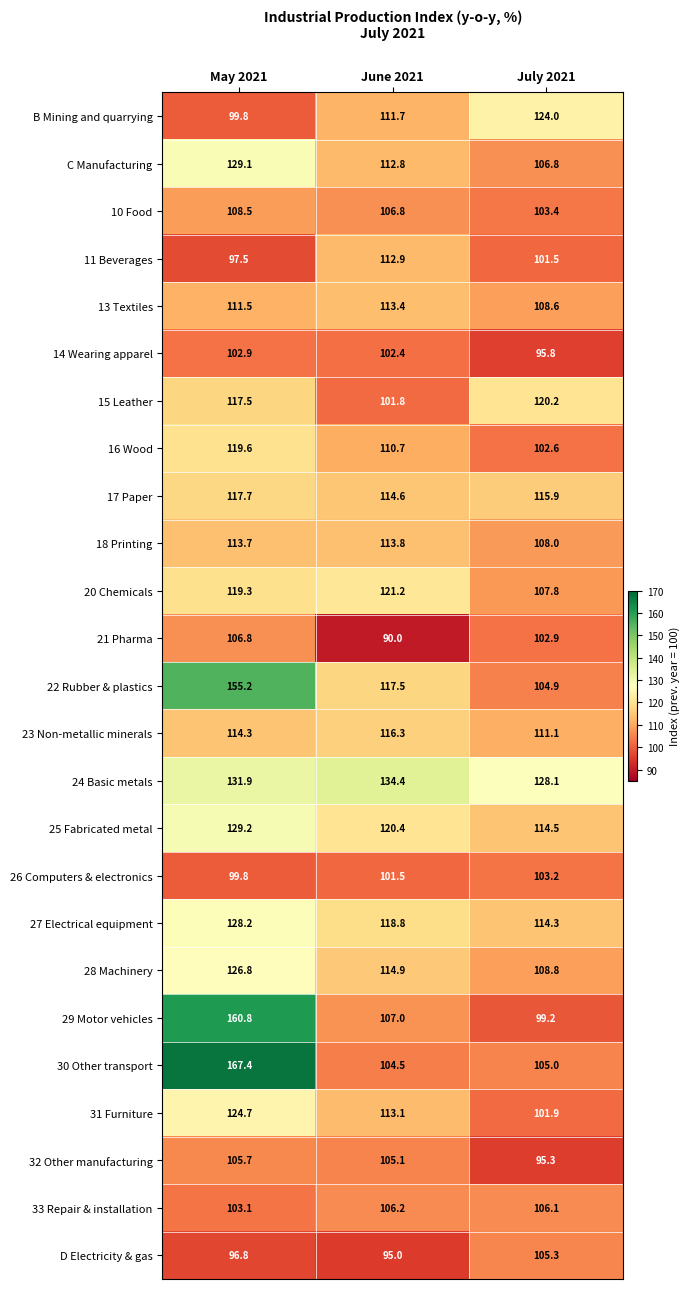

Which series has the widest spread of values?

30 Other transport